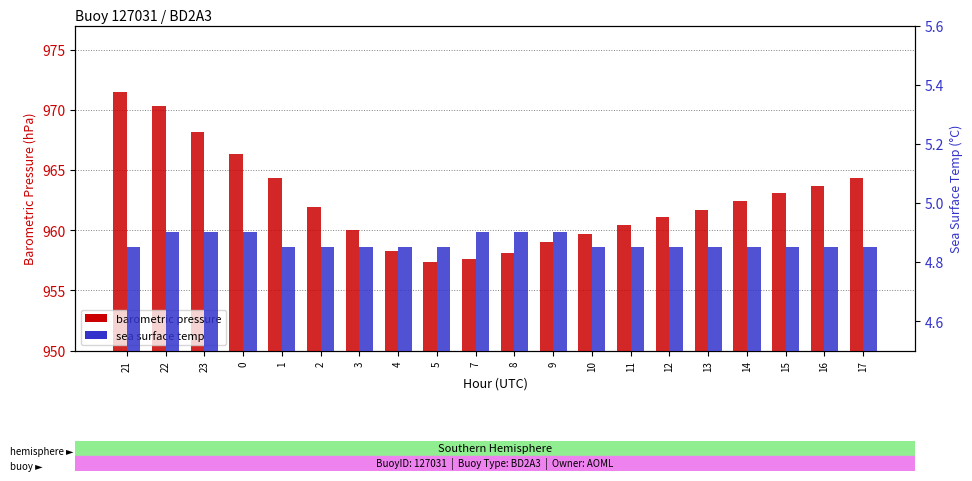

Reading left to right, transcribe all the data shown in this chart.

barometric pressure: 971.5	970.3	968.2	966.3	964.3	961.9	960.0	958.3	957.4	957.6	958.1	959.0	959.7	960.4	961.1	961.7	962.4	963.1	963.7	964.3
sea surface temp: 4.8	4.9	4.9	4.9	4.8	4.8	4.8	4.8	4.8	4.9	4.9	4.9	4.8	4.8	4.8	4.8	4.8	4.8	4.8	4.8